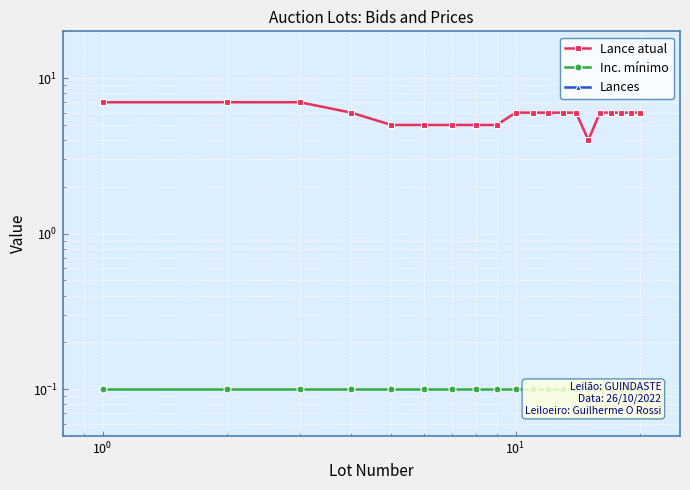

True or false: Lance atual and Inc. mínimo cross at least once.

False